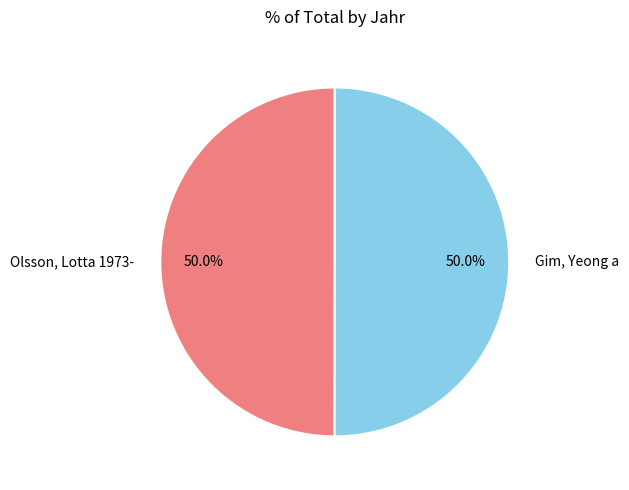

What is the ratio of the value at Gim, Yeong a to the value at Olsson, Lotta 1973-?

1.0